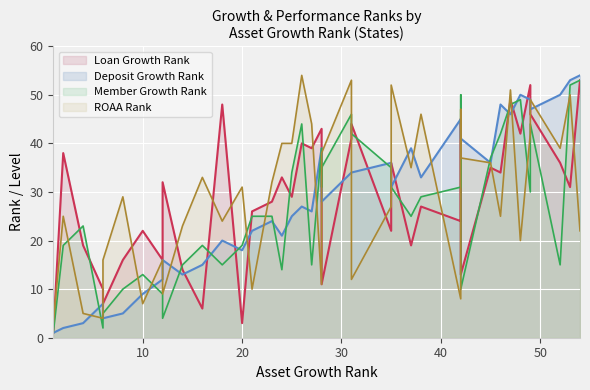

What position from the left is 24?

25